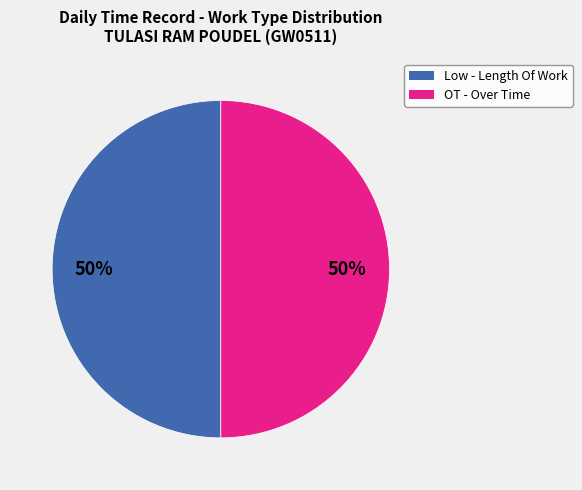

Combined, do OT and Low account for over 50%?

Yes